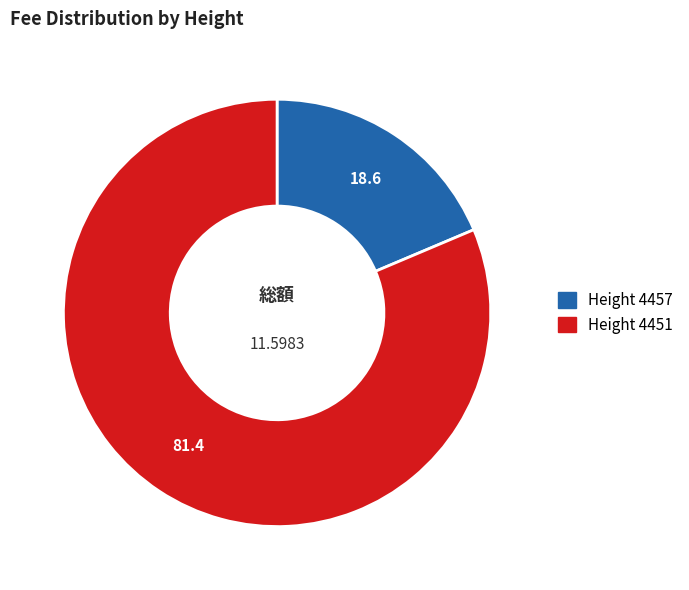

Count the number of slices in the pie.

2